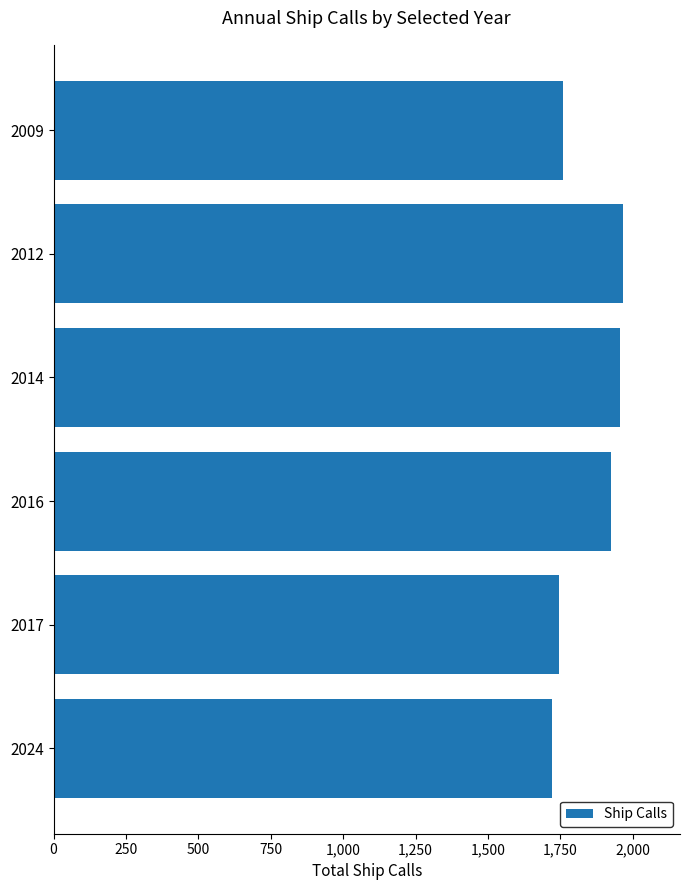

What is the value of the 2nd bar from the top?

1966